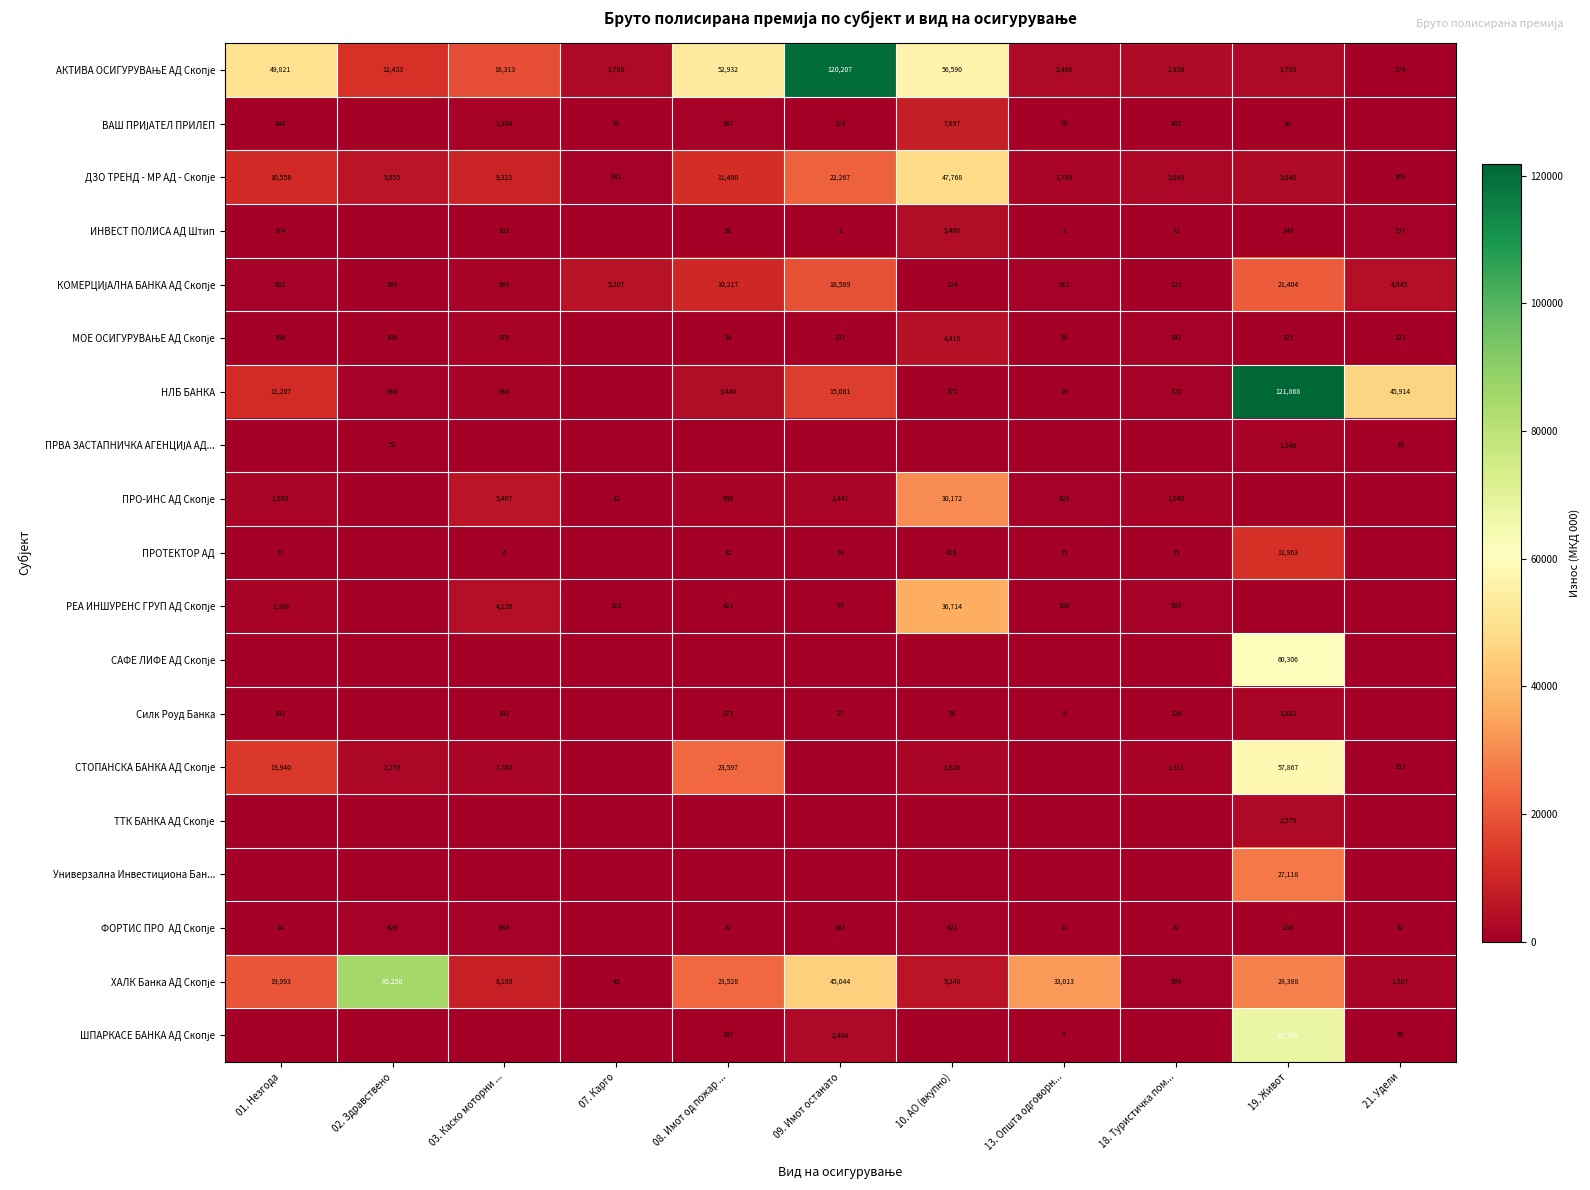

True or false: ИНВЕСТ ПОЛИСА АД Штип has a value of 554 at 01. Незгода.

False